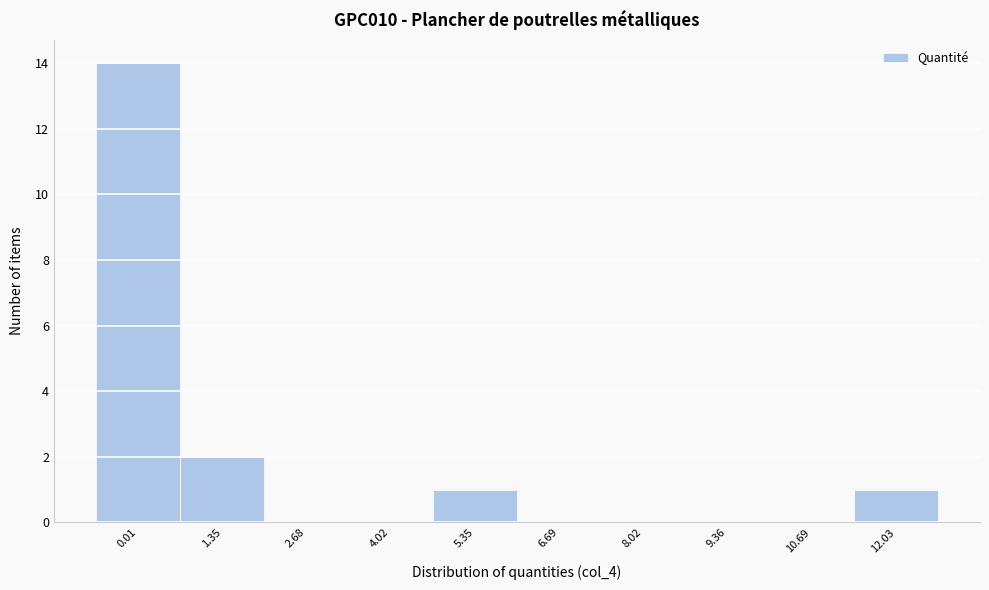

Reading left to right, extract all data points from this chart.

0.01=14	1.35=2	2.68=0	4.02=0	5.35=1	6.69=0	8.02=0	9.36=0	10.69=0	12.03=1